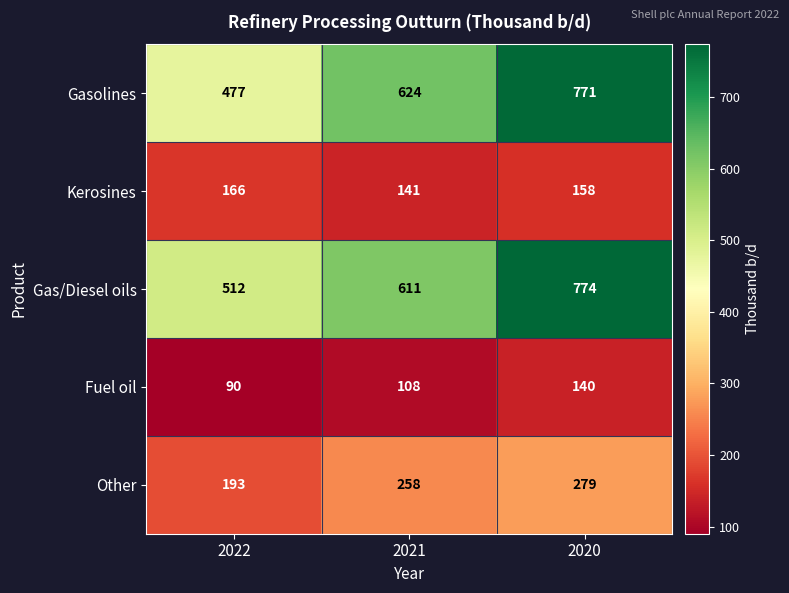

The Other series shows 457 at 2021. True or false?

False